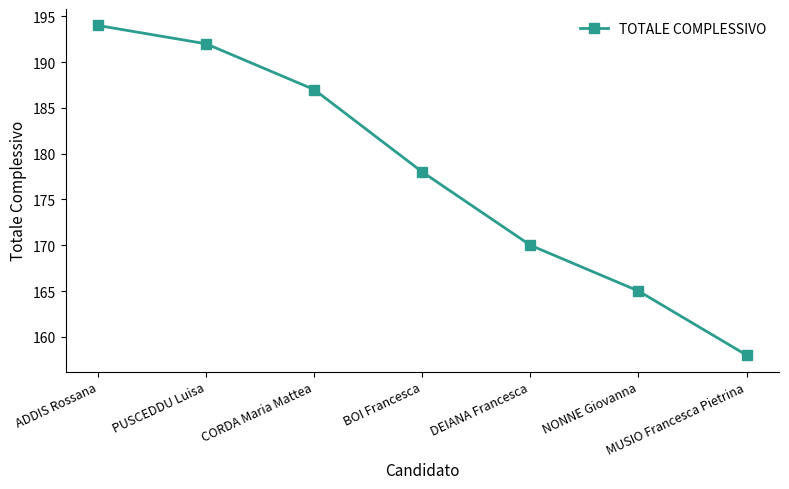

What position from the left is MUSIO Francesca Pietrina?

7